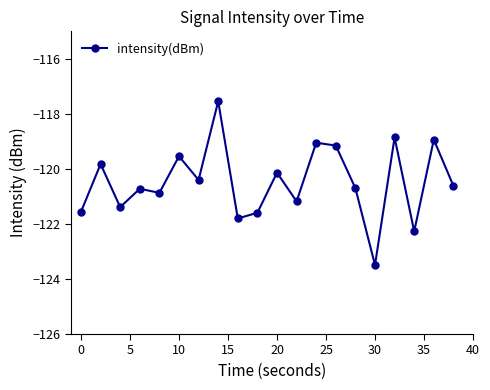

What is the average value?

-120.5